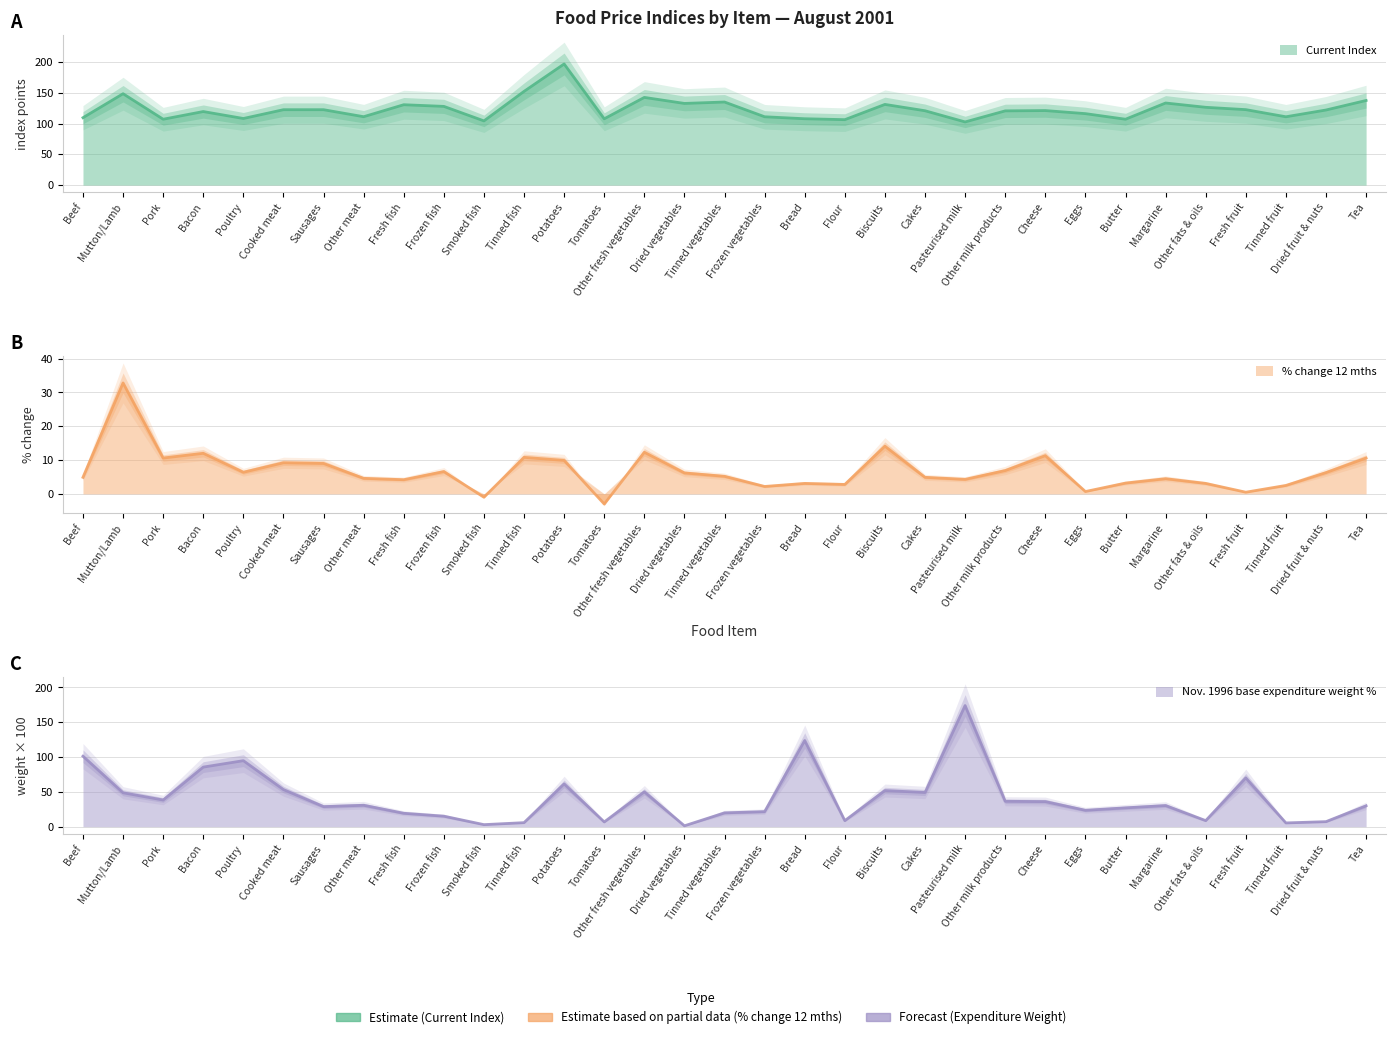

Where is the first local maximum for % change 12 mths?

Mutton/Lamb